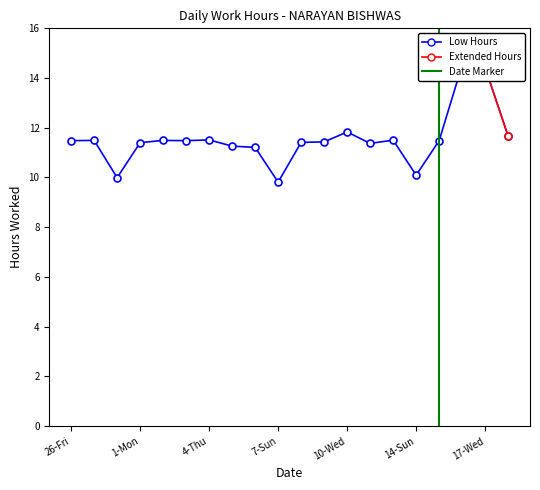

What position from the left is 10-Wed?

13